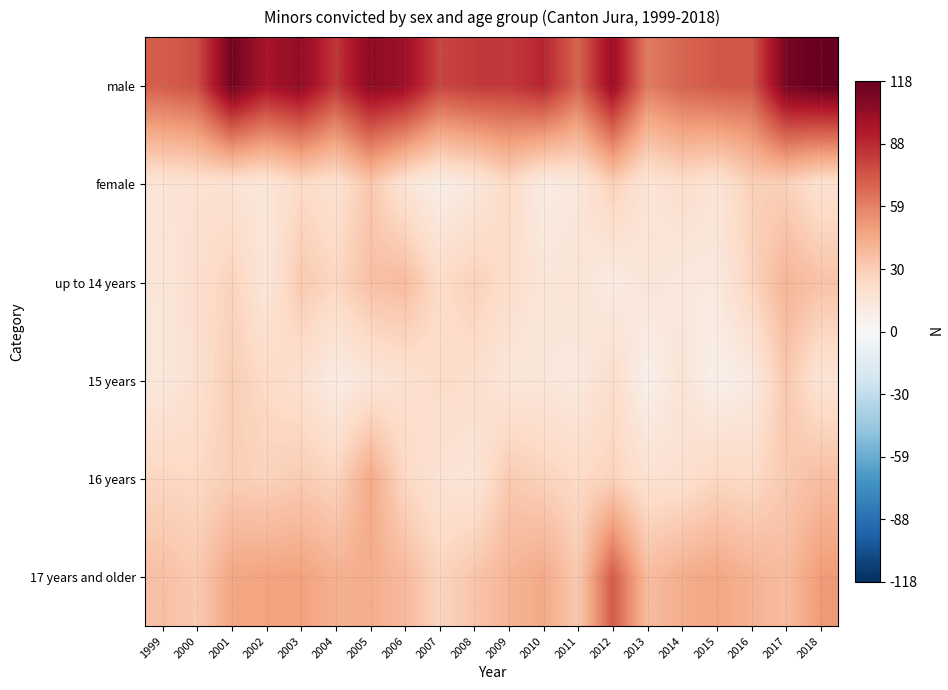

At which category does the chart reach its peak across all series?

2018